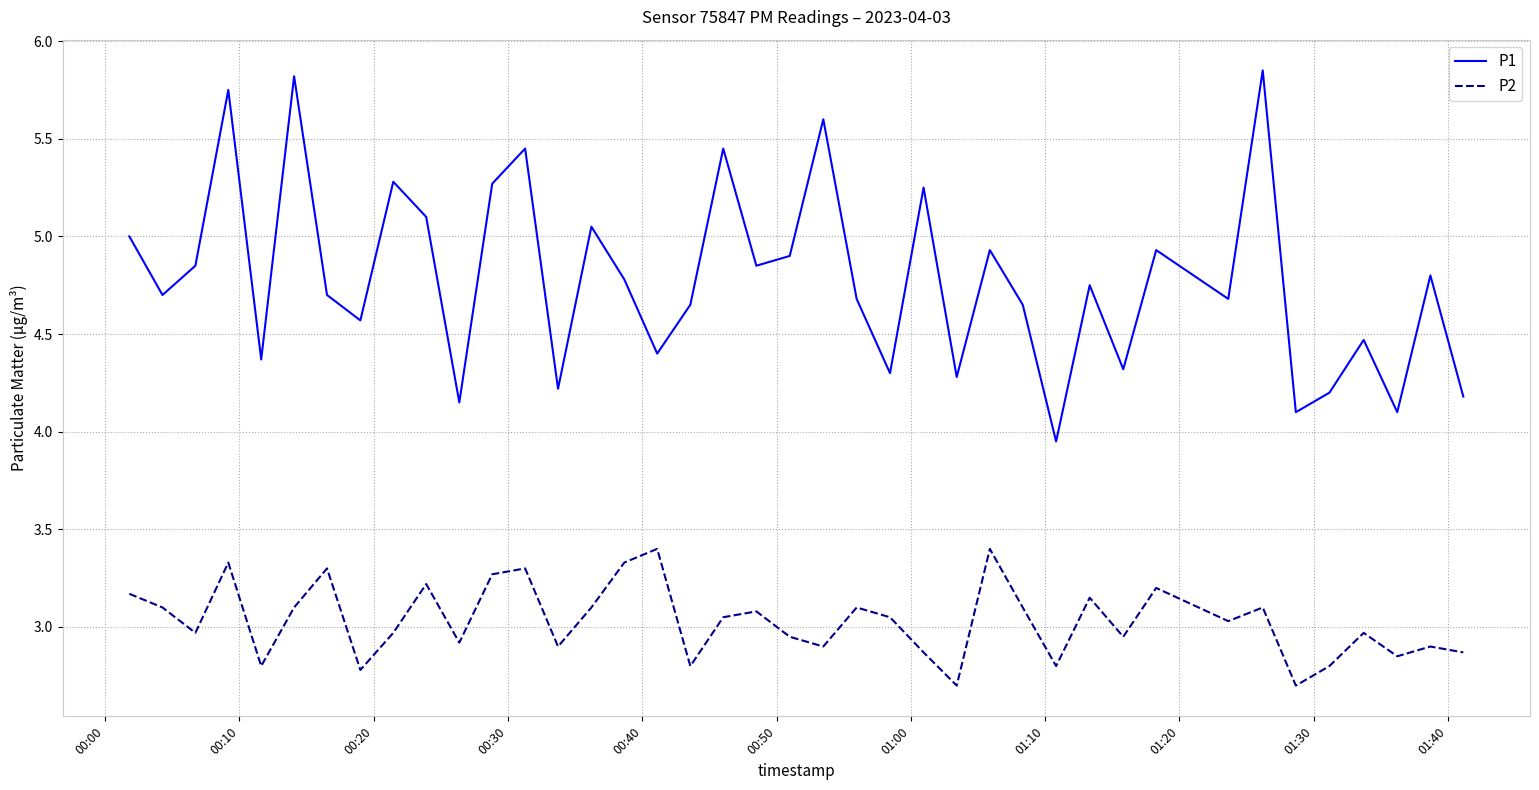

List the series in order of their overall mean, lowest first.

P2, P1